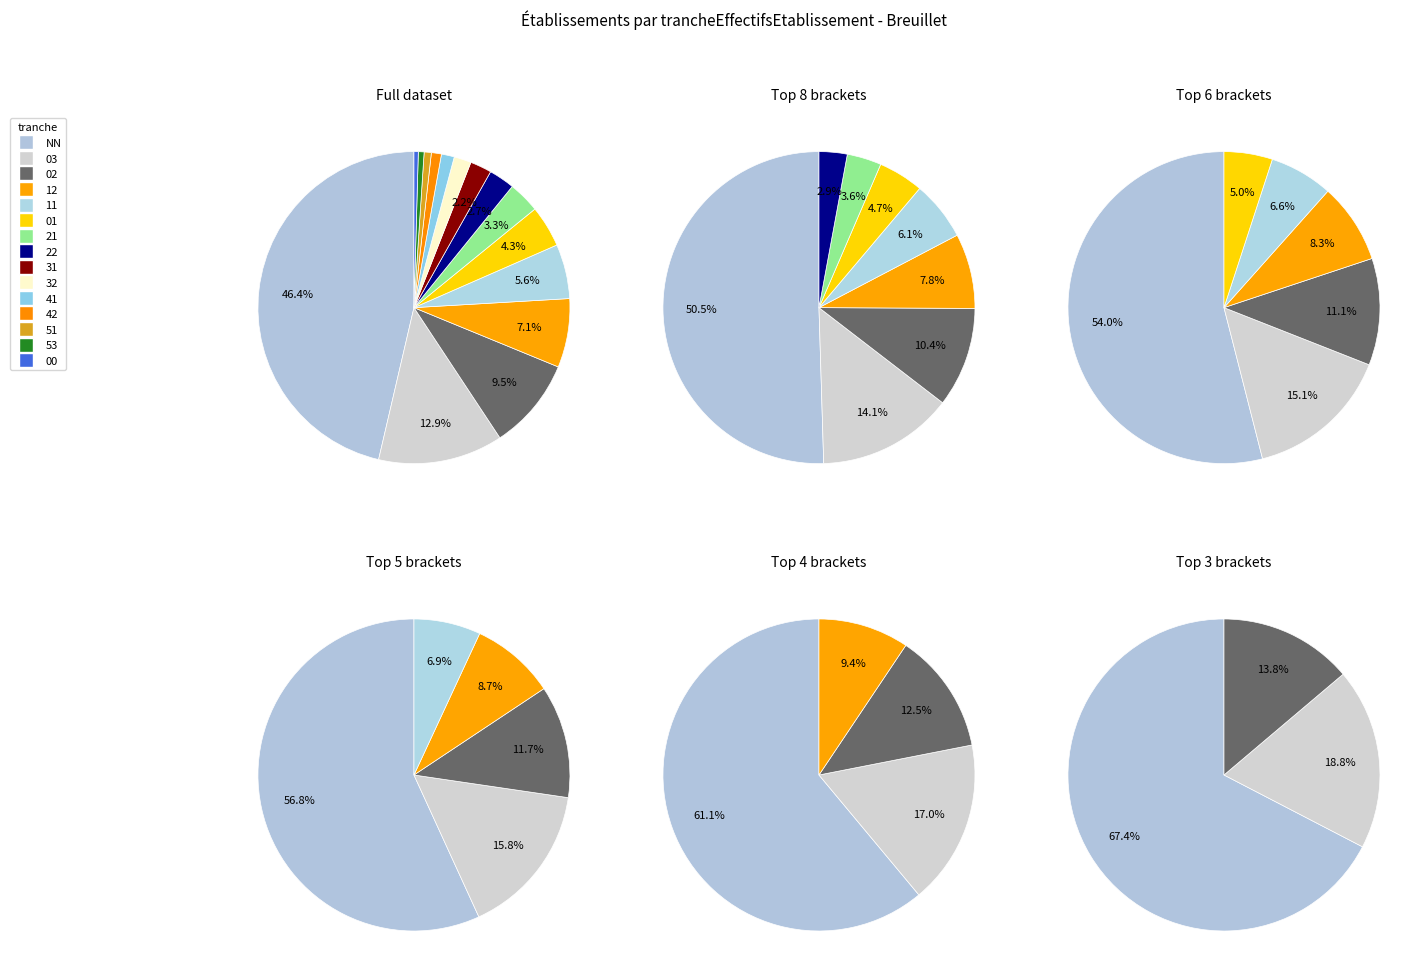

To the nearest percent, what is the difference between the largest and smallest slice percentages?

46%